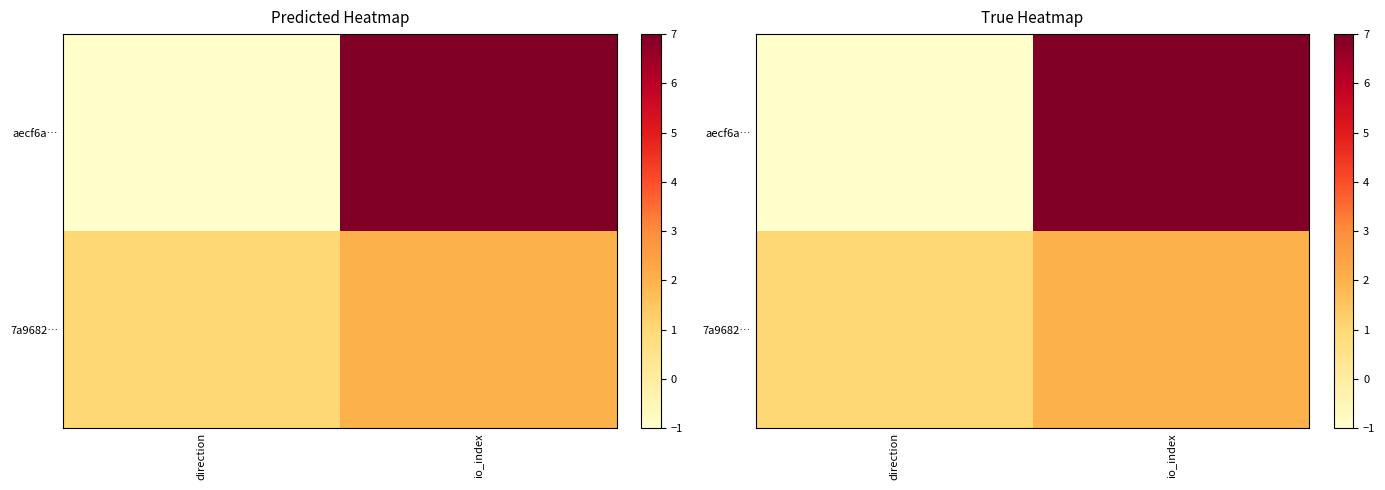

The value of aecf6a… at direction is -1. True or false?

False